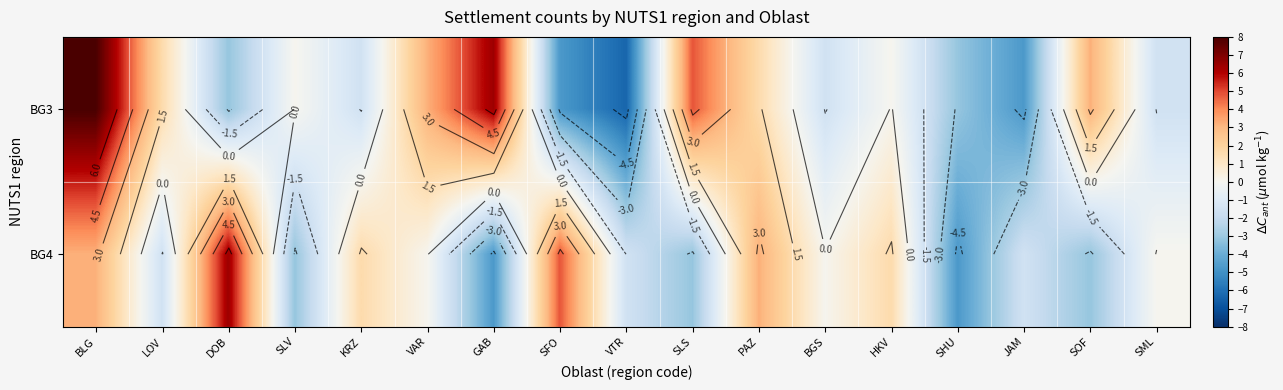

What is the sum of all BG3 values?

2.4